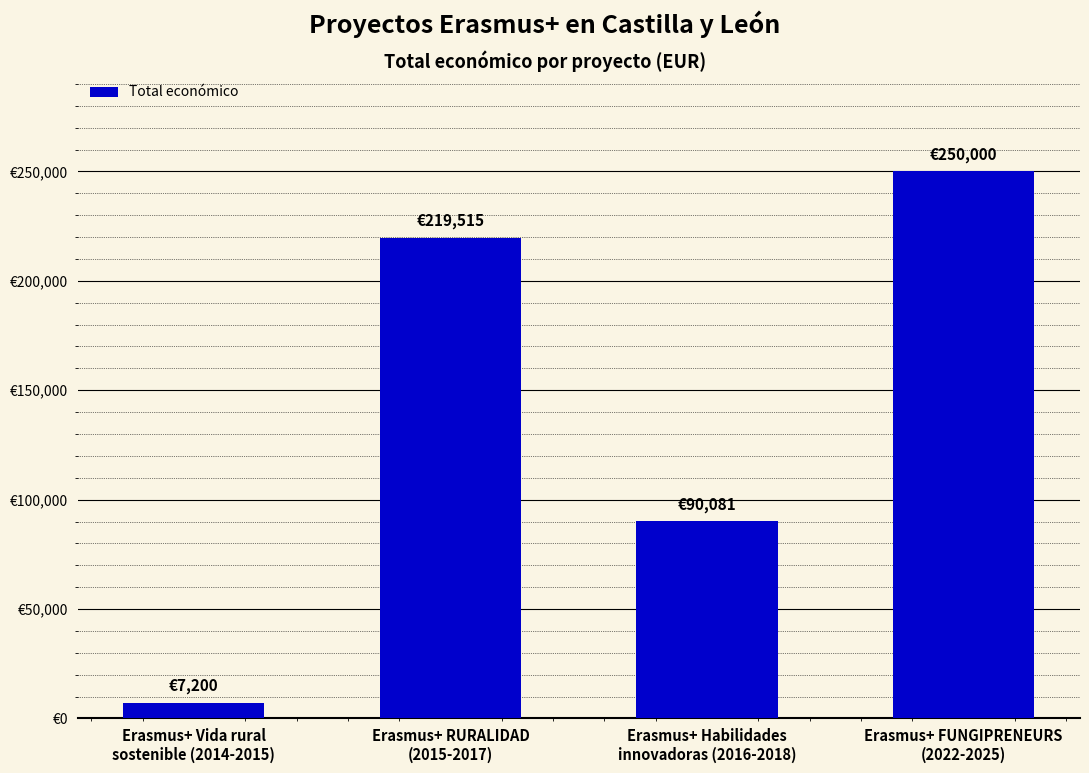

What is the smallest value displayed?

7200